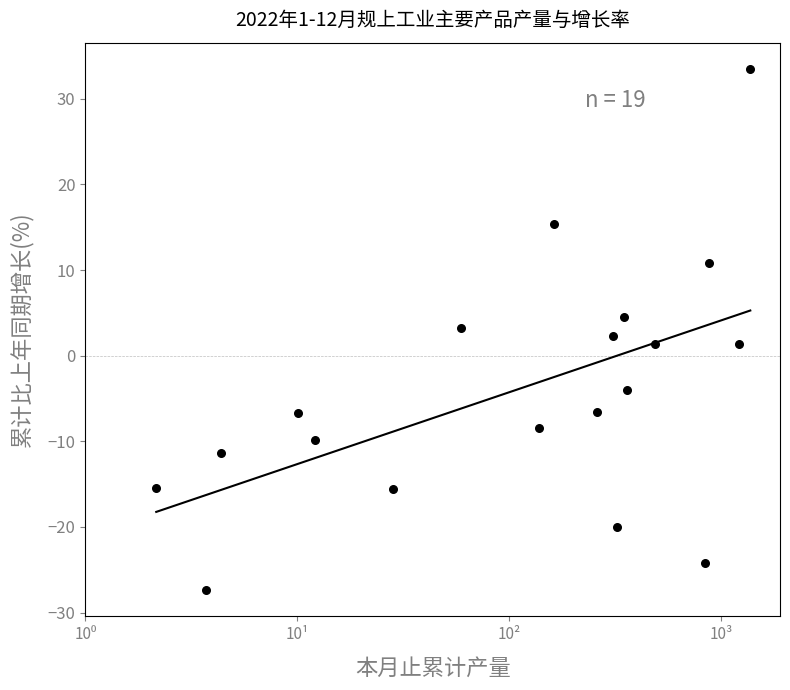

What is the range of Y values (max minus min)?

60.9